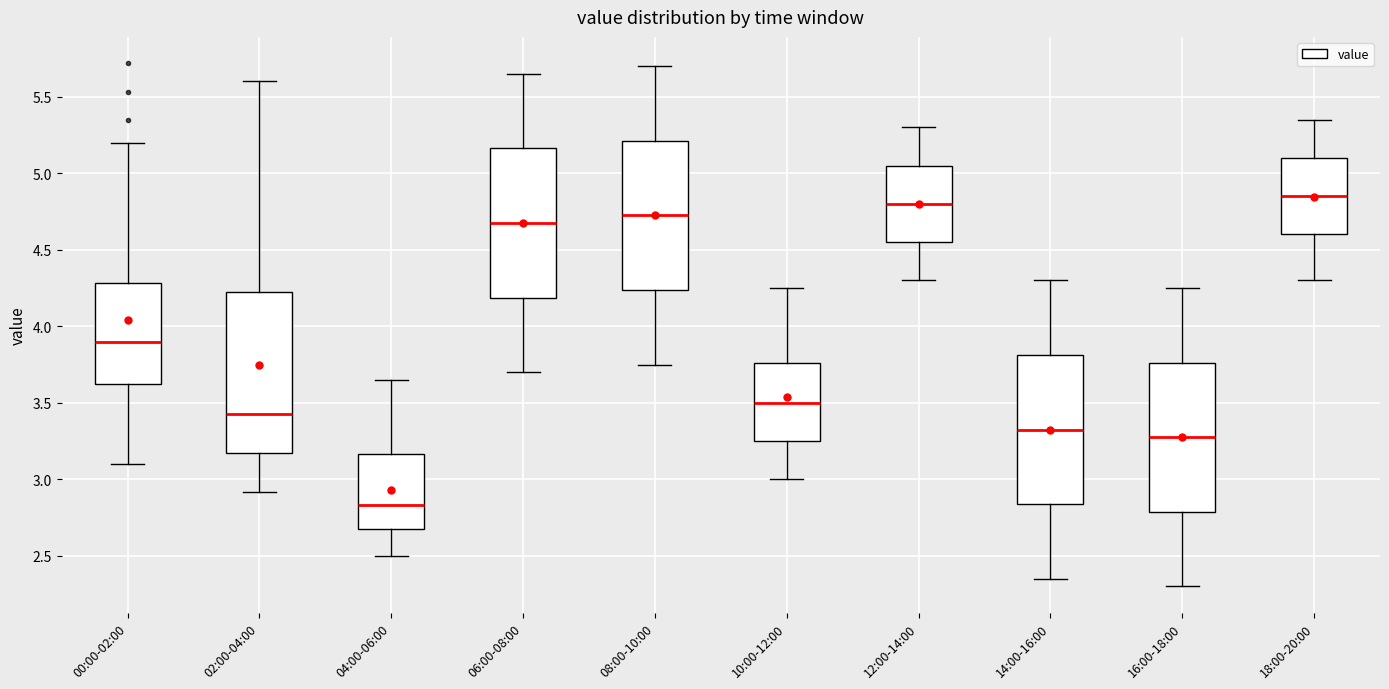

Where does the lower whisker of the box for 04:00-06:00 end on the y-axis? The values are not printed on the chart, so give them approximately, as read against the axis.

2.50